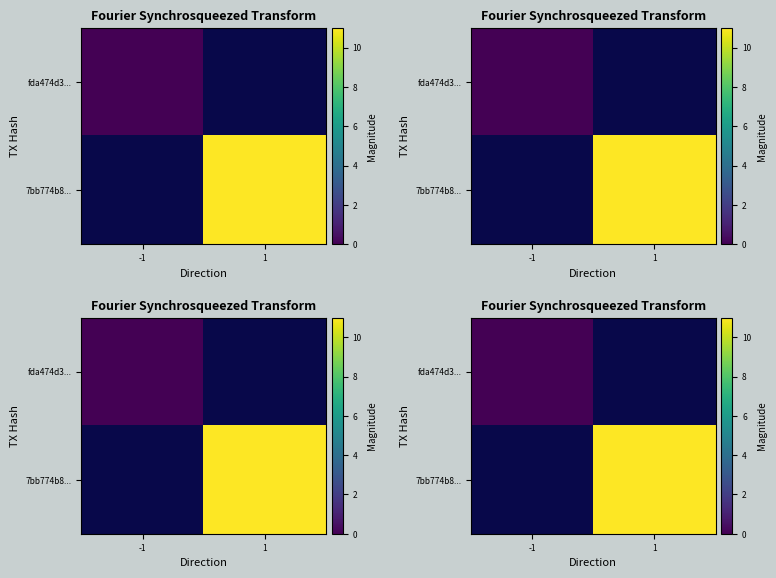

At how many categories does at least one series exceed 2?

1